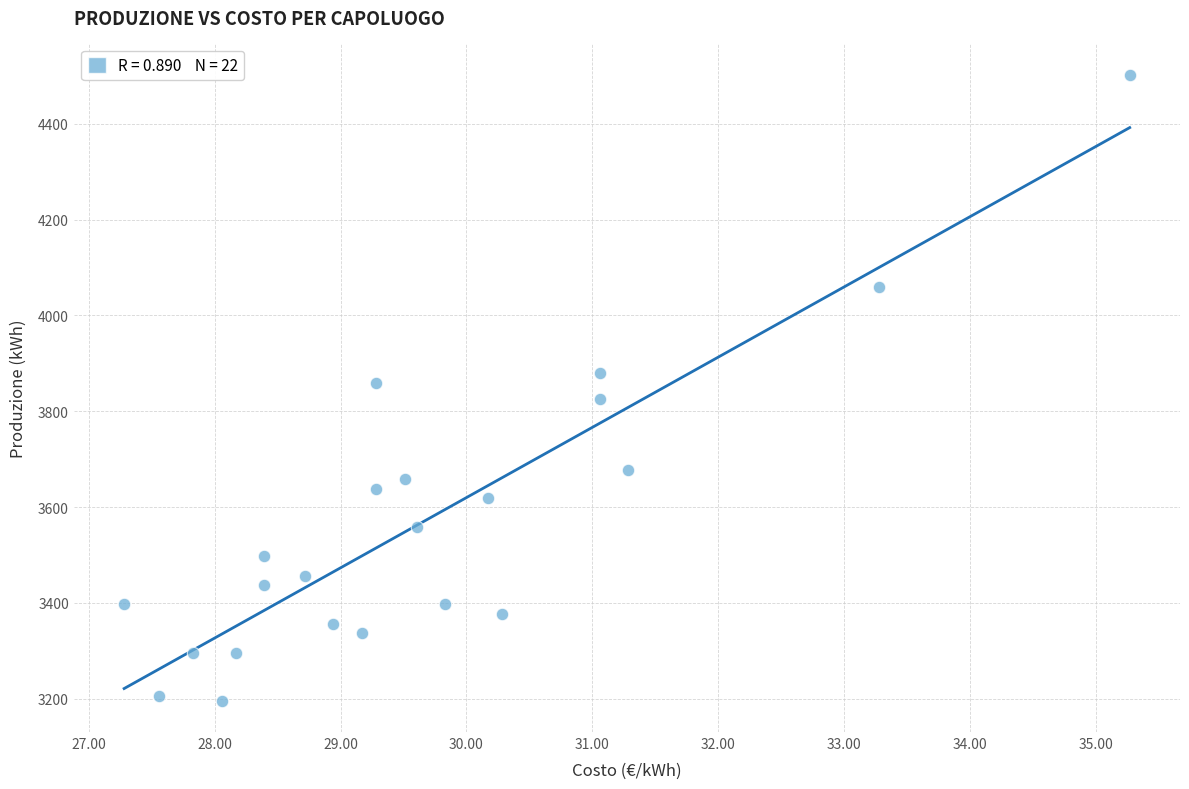

What is the range of X values (max minus min)?

8.0